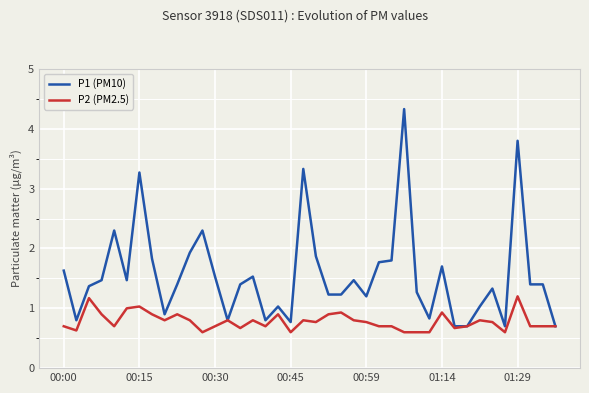

Rank the series by their average value, from lowest to highest.

P2 (PM2.5), P1 (PM10)